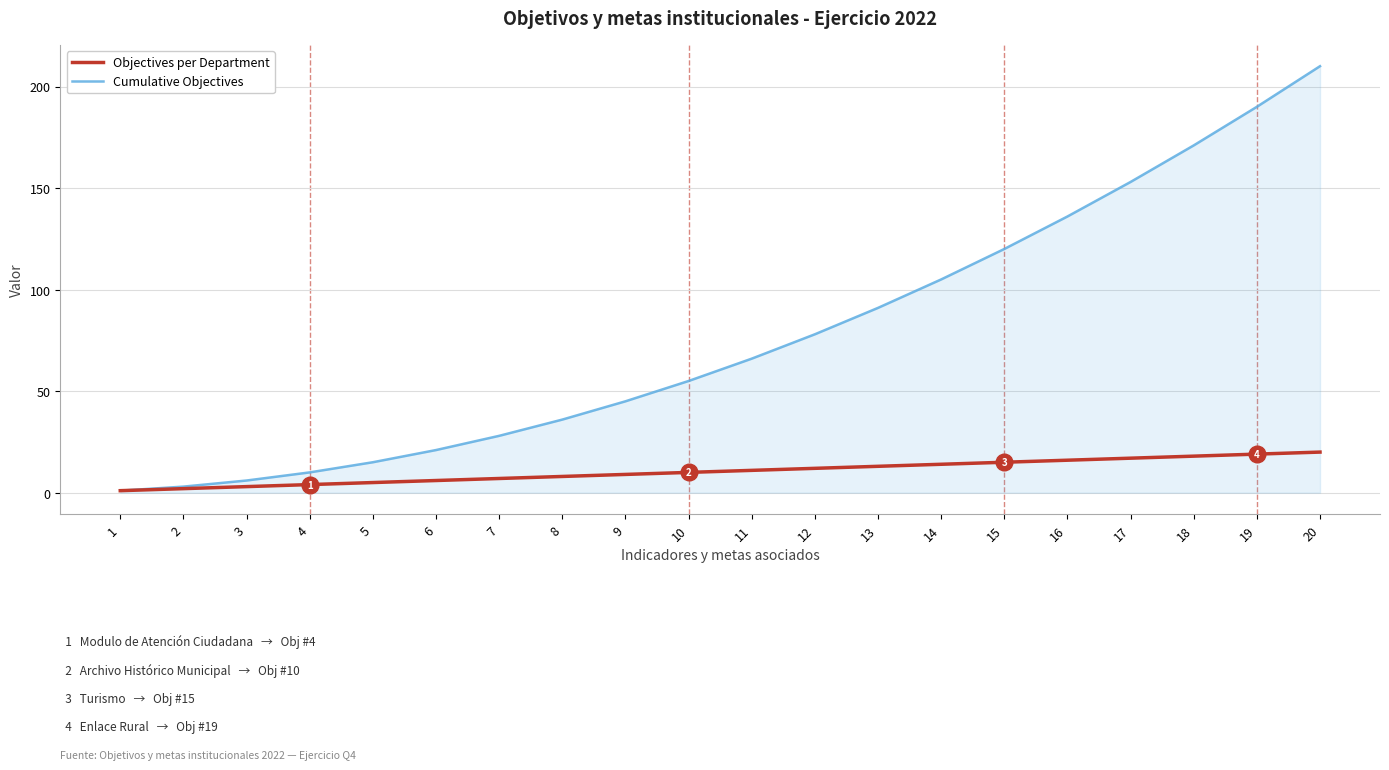

Count the number of categories in the chart.

20